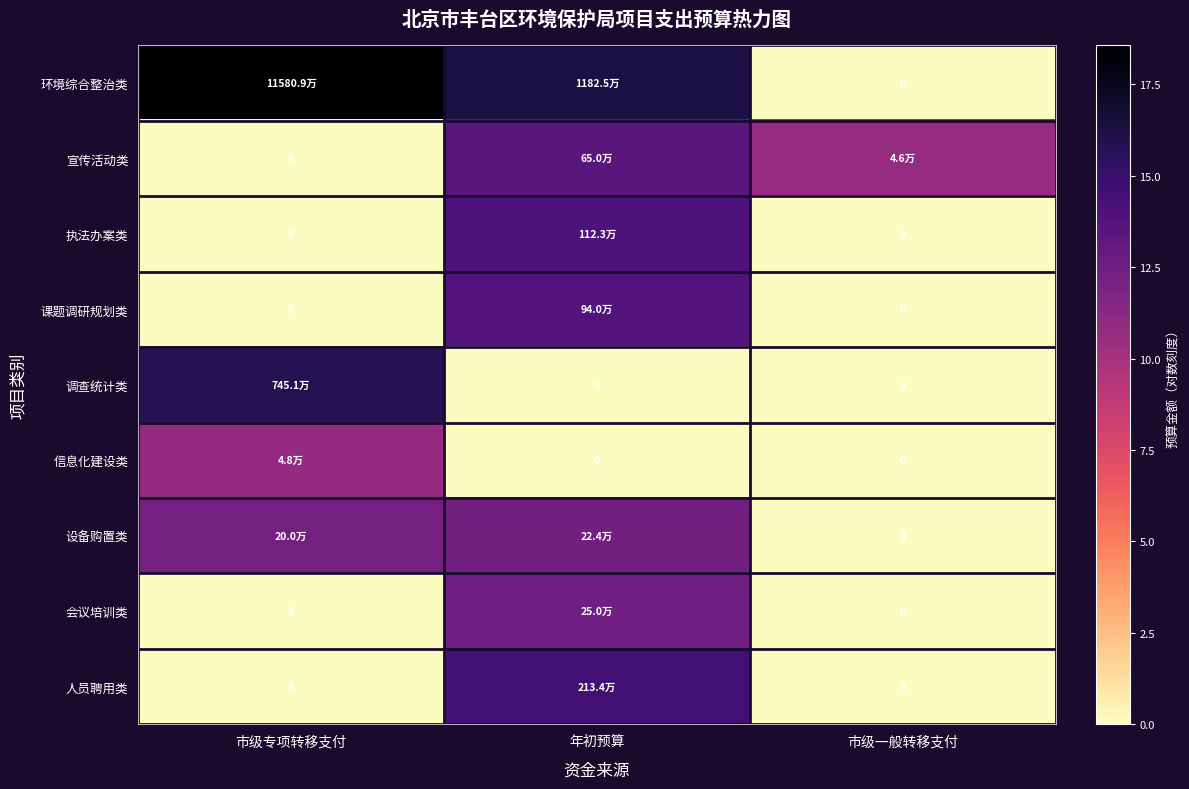

List the labels in order of 宣传活动类 value, smallest first.

市级专项转移支付, 市级一般转移支付, 年初预算